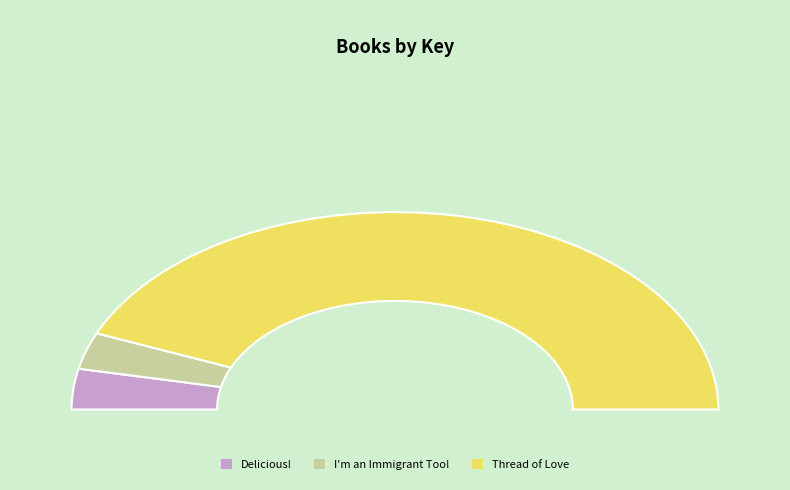

Is there any slice that represents more than half of the pie?

Yes